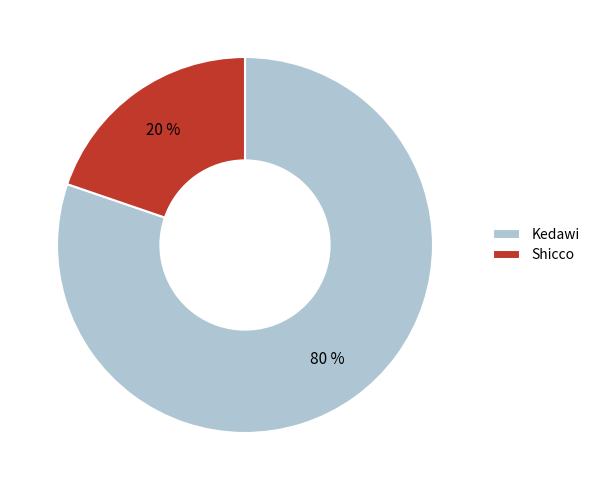

Does Shicco represent more than half of the total?

No